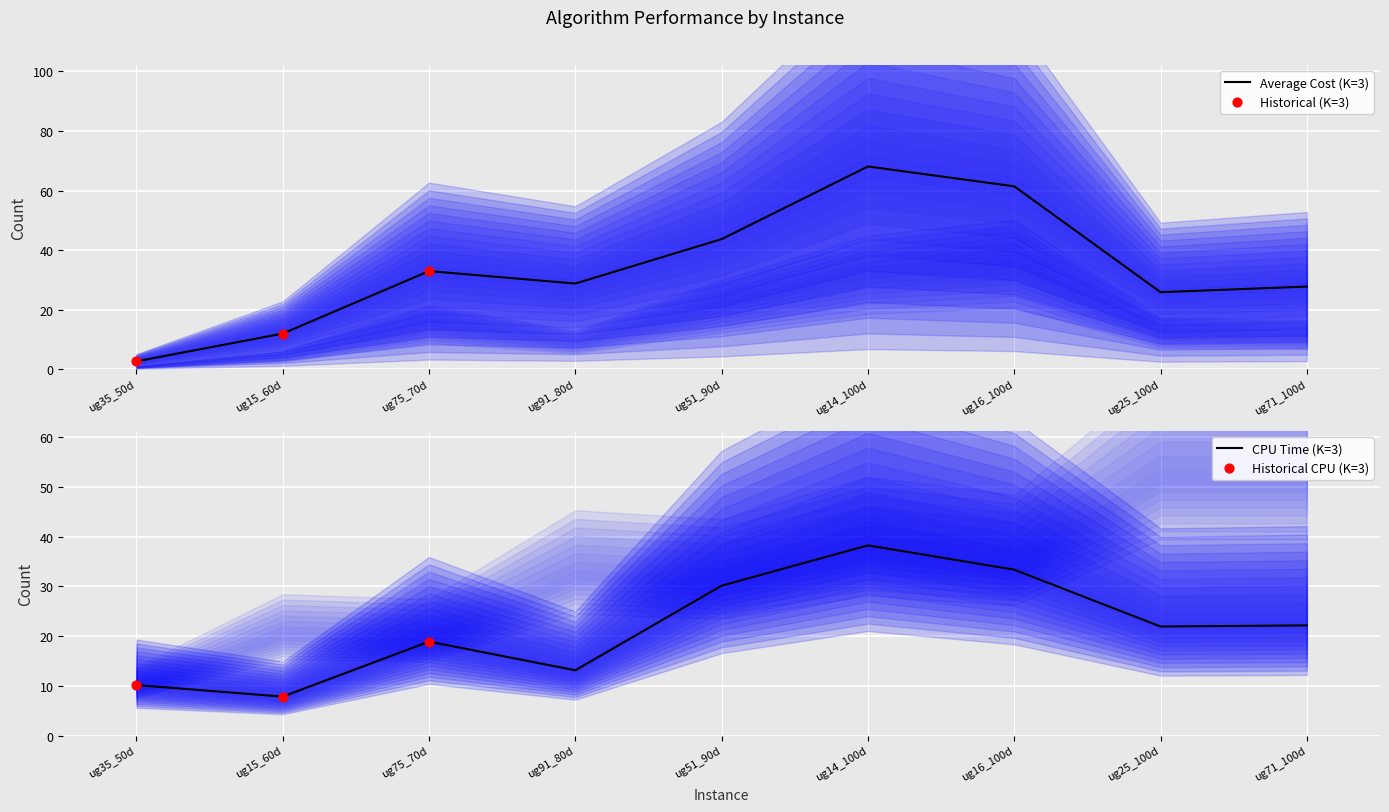

What is the total value across all series at ug15_60d?

19.9